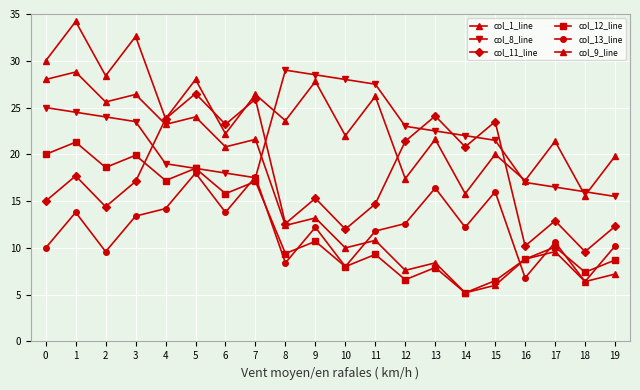

What is the sum of all col_1_line values?

474.0